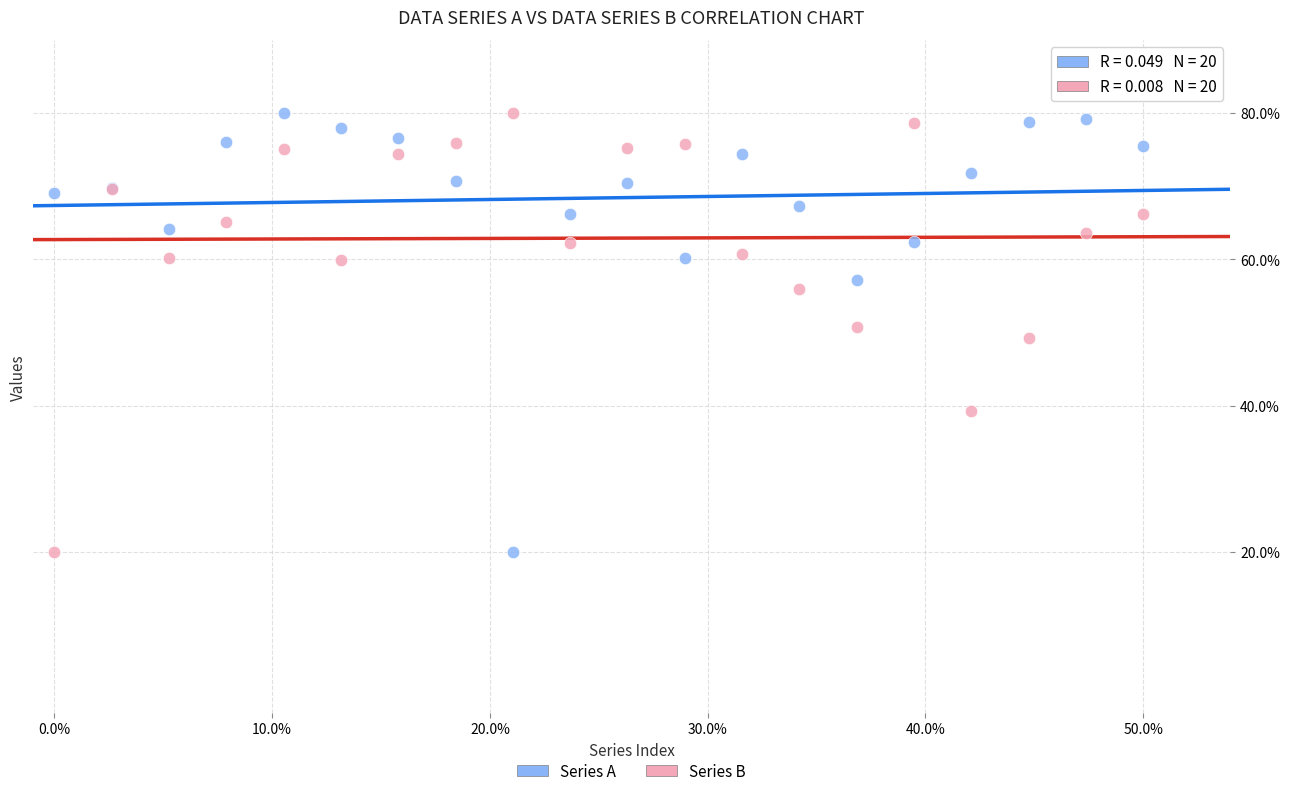

What is the X range (max minus min) for the scatter plot?

1.0